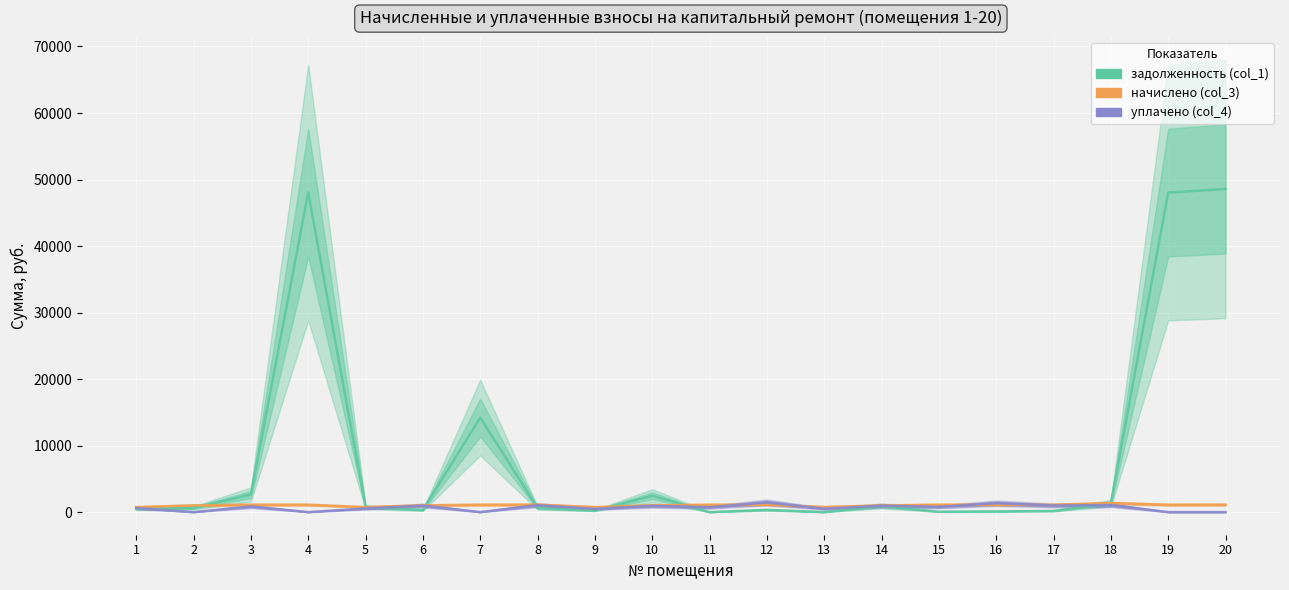

Does the chart display data point markers on the line(s)?

No